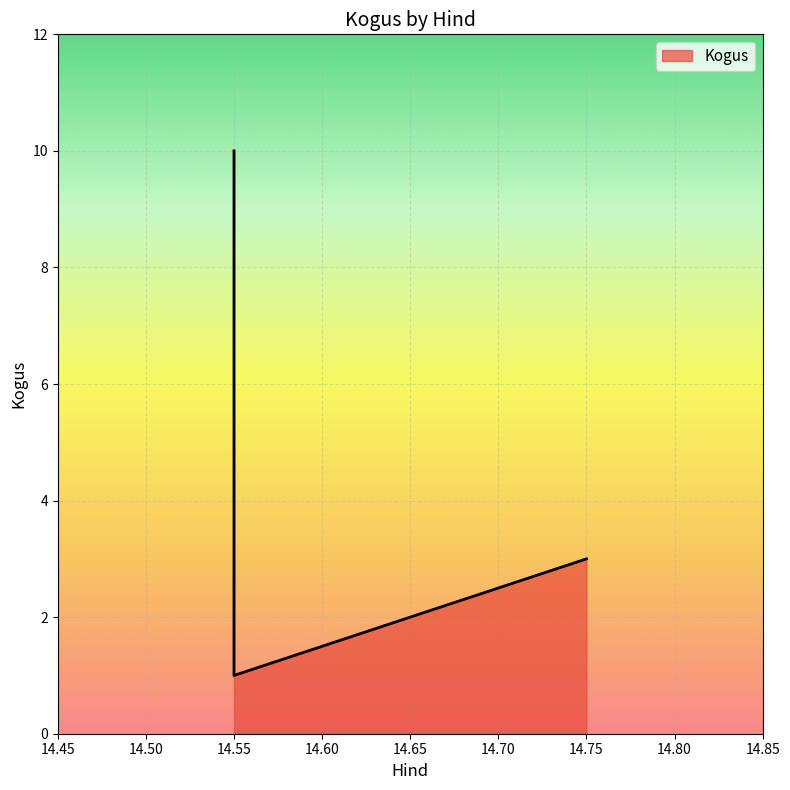

Rank the categories by value from highest to lowest.

14.55, 14.75, 14.55